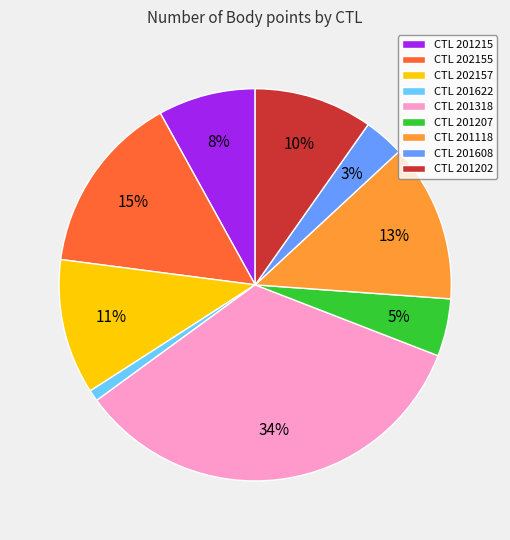

Is it true that CTL 201608 is 18% of the pie?

False